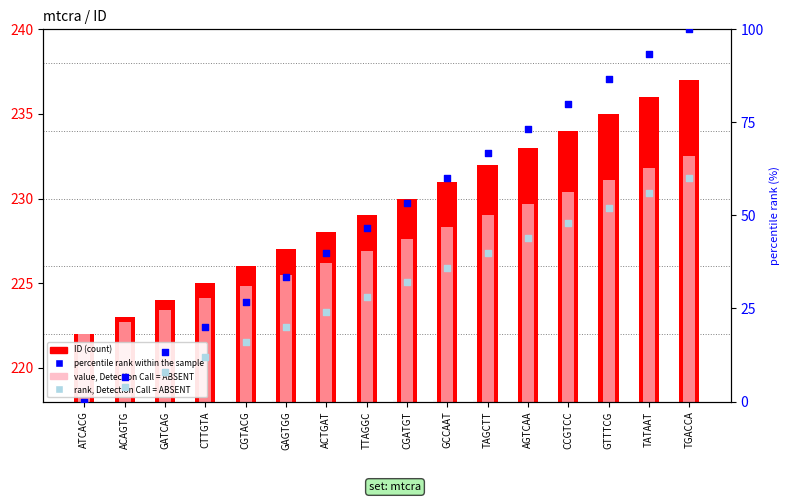

Which series has the largest Y range (max minus min)?

percentile rank within the sample